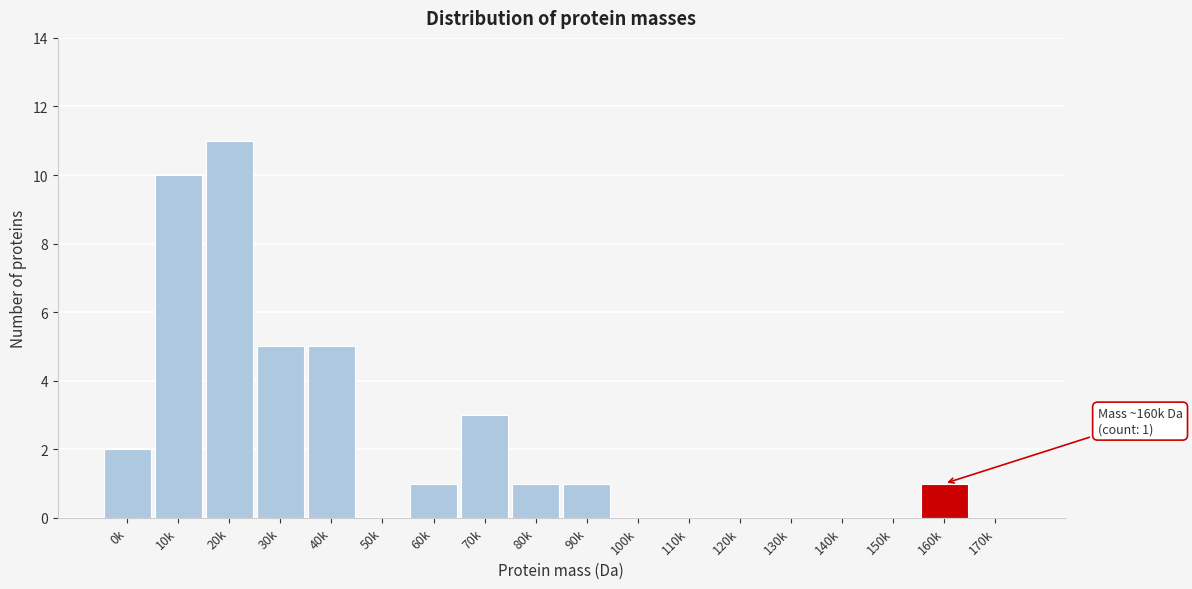

Reading right to left, what are all the values shown in this chart?

170k=0	160k=1	150k=0	140k=0	130k=0	120k=0	110k=0	100k=0	90k=1	80k=1	70k=3	60k=1	50k=0	40k=5	30k=5	20k=11	10k=10	0k=2